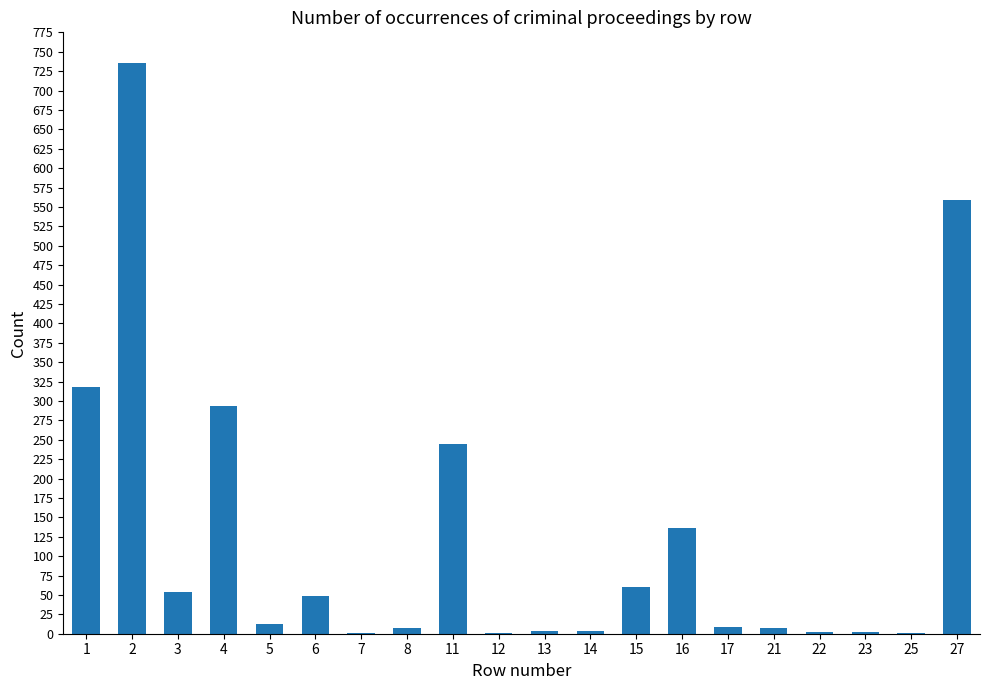

Are the bars horizontal?

No